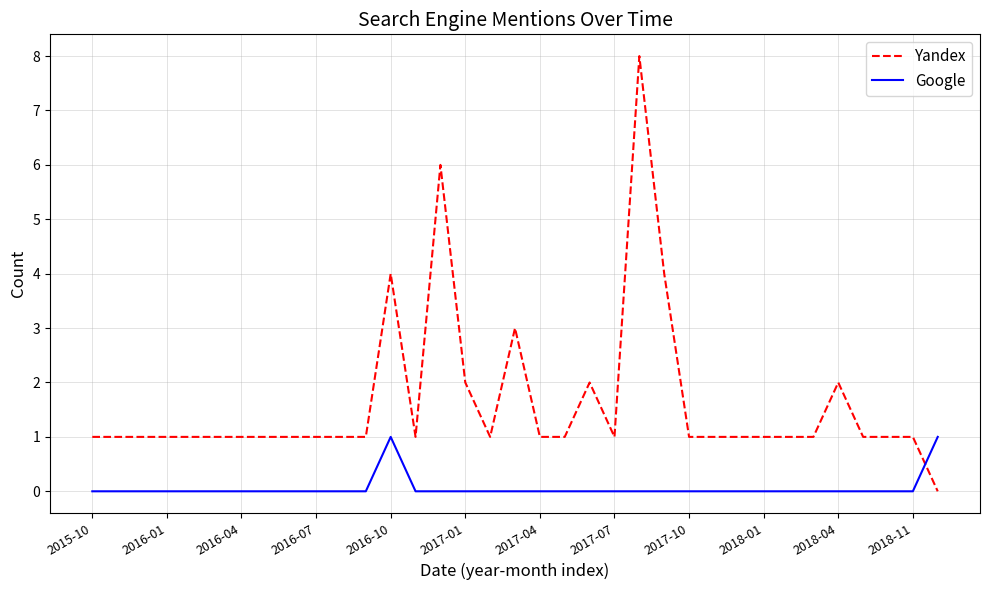

List the series in order of their overall mean, highest first.

Yandex, Google